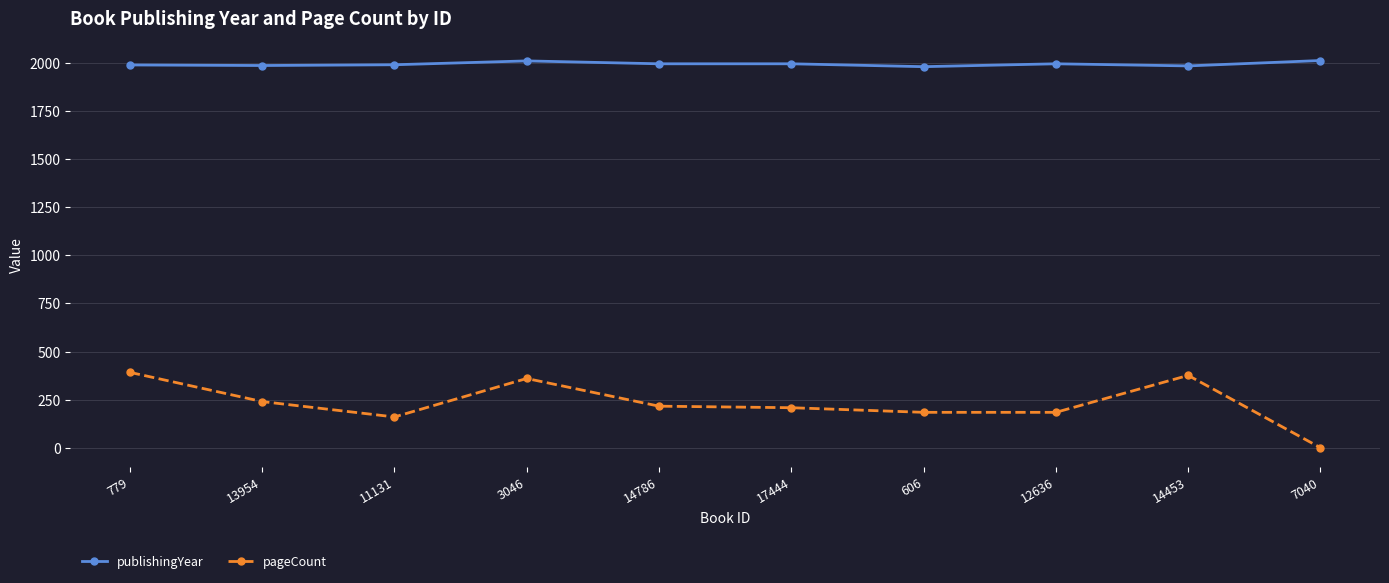

What is the difference between the second highest and minimum values in the pageCount series?

376